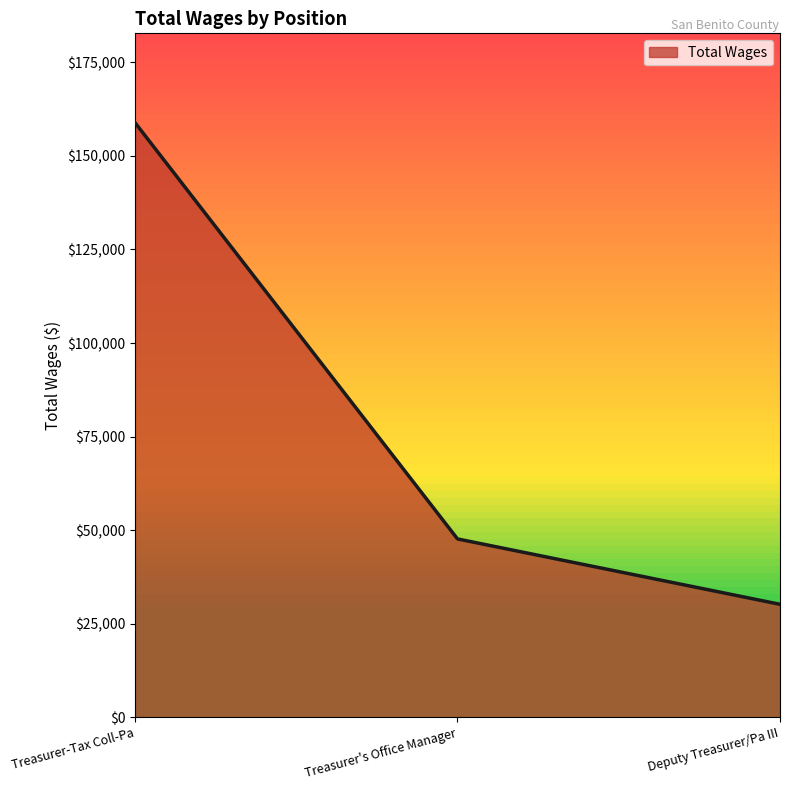

Which has a higher value, Deputy Treasurer/Pa III or Treasurer-Tax Coll-Pa?

Treasurer-Tax Coll-Pa